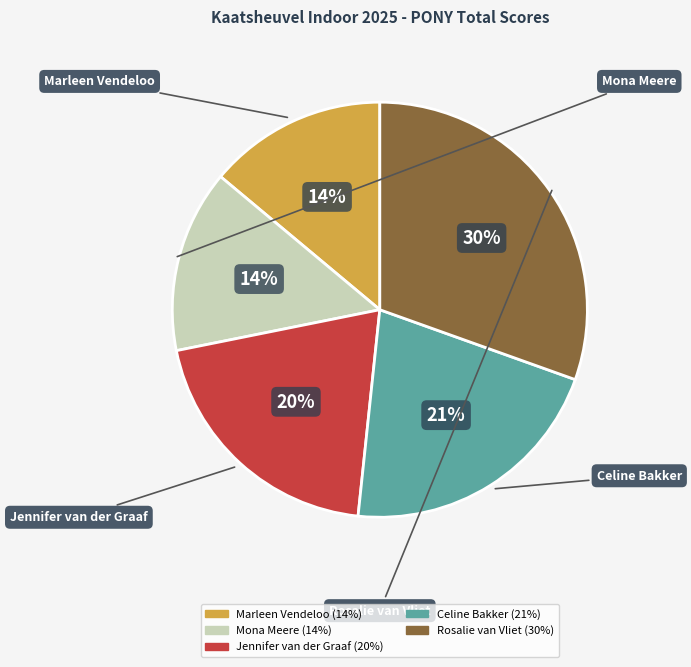

The Marleen Vendeloo slice represents 14% of the pie. True or false?

True